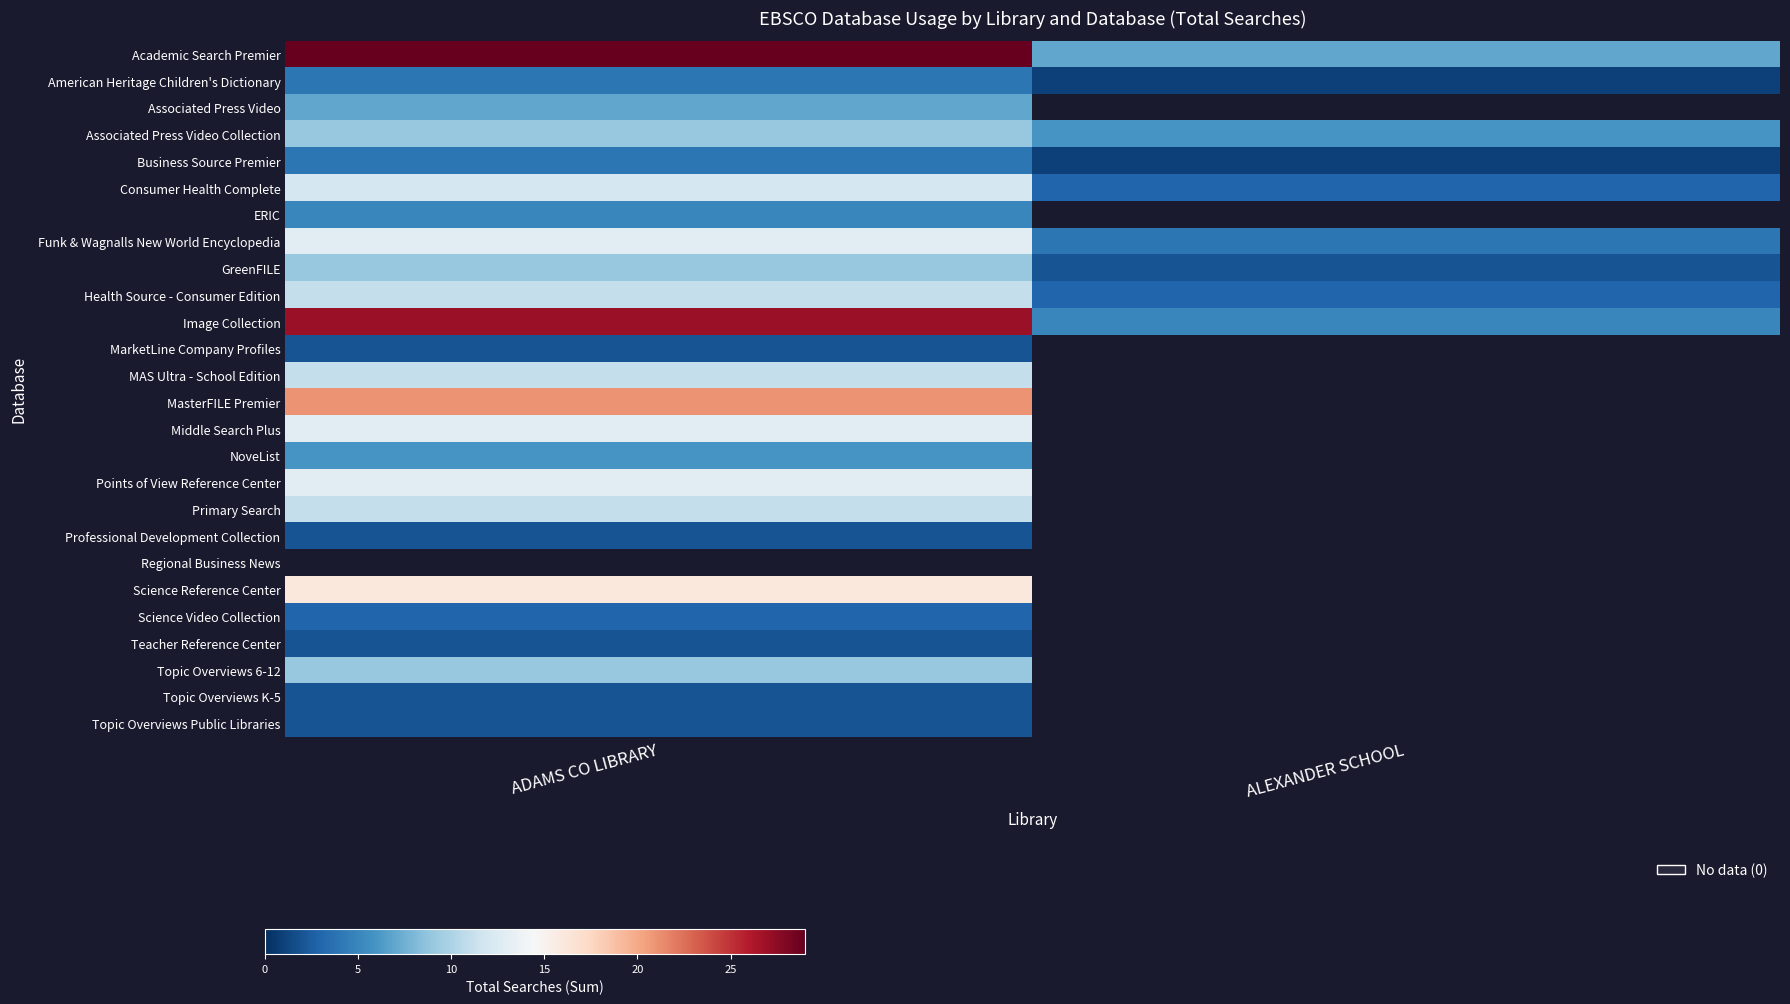

Is it true that Image Collection equals 27.0 at ADAMS CO LIBRARY?

True